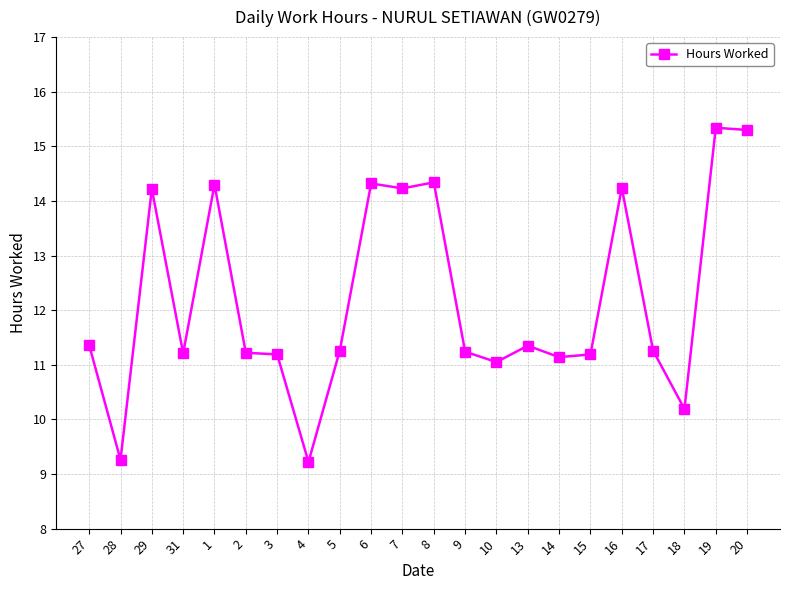

What is the label of the 8th point from the right?

13